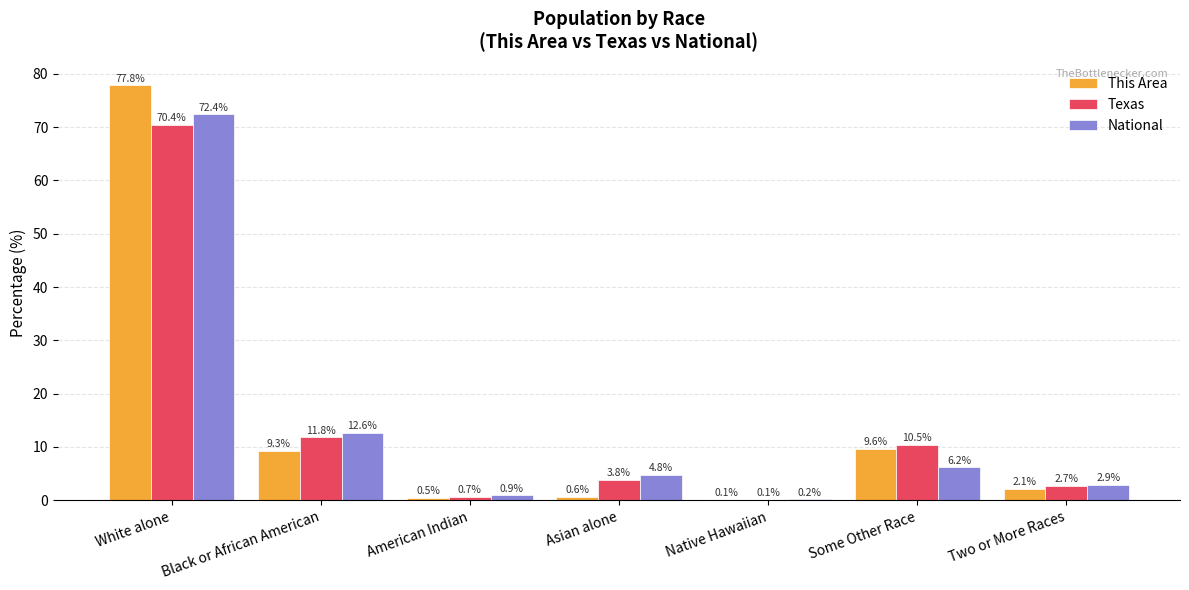

Is it true that National equals 1.3 at Asian alone?

False